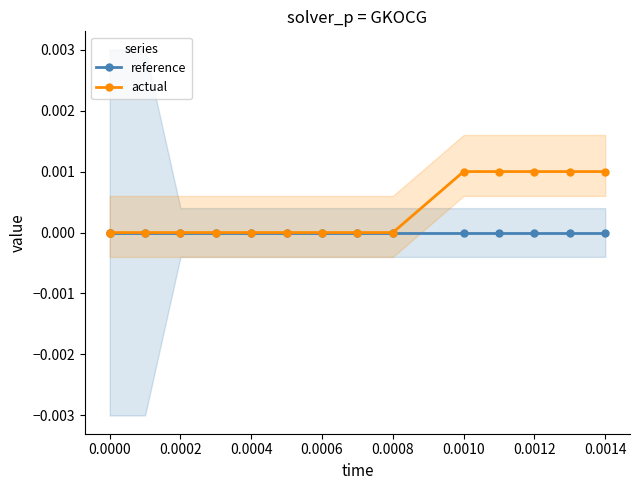

The actual series shows -0.0 at 0.0002. True or false?

False